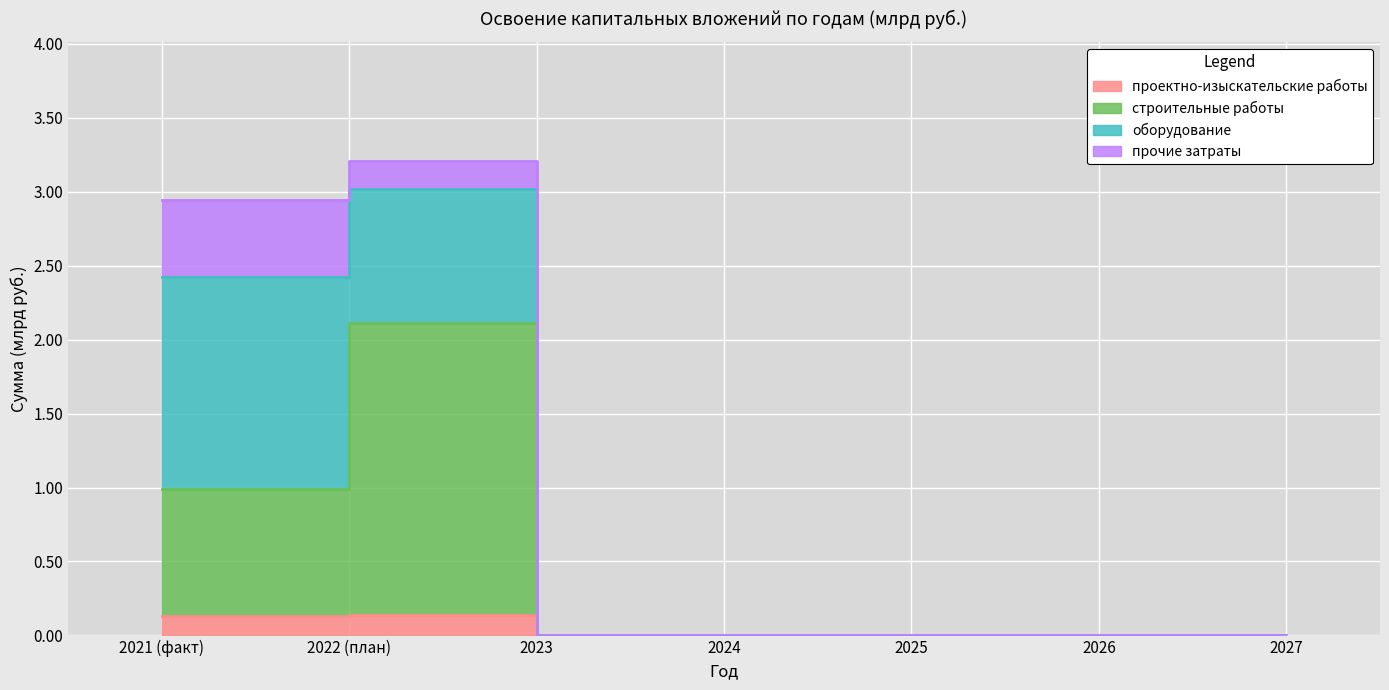

What is the sum of all проектно-изыскательские работы values?

0.3